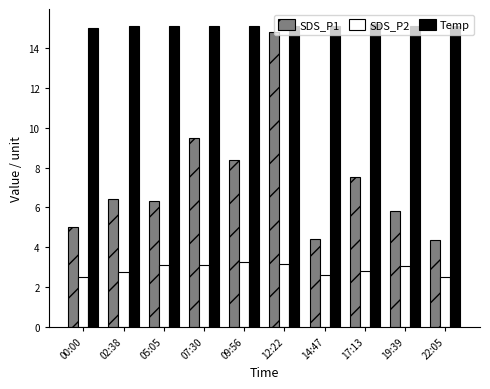

What is the label of the 6th bar from the left?

12:22